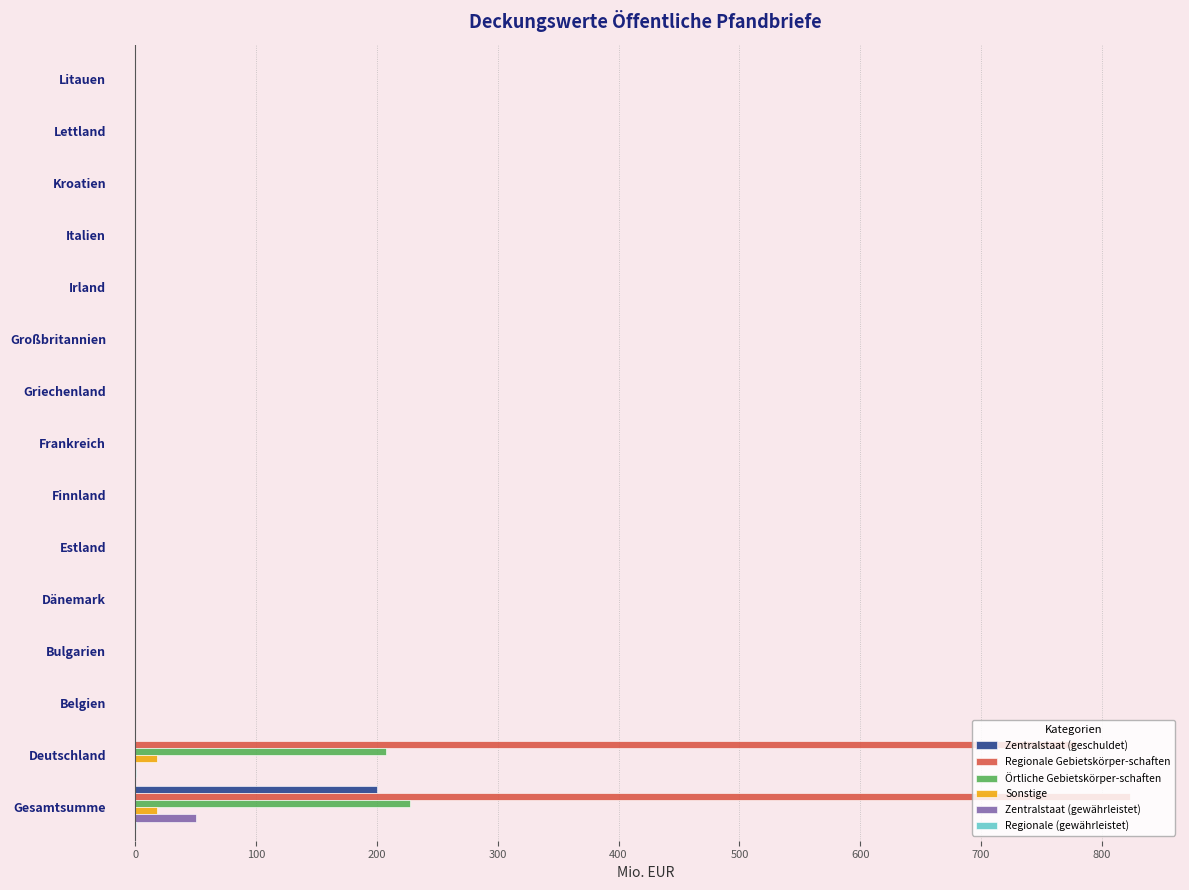

Between Deutschland and Irland, which series saw the biggest shift?

Regionale Gebietskörper-schaften